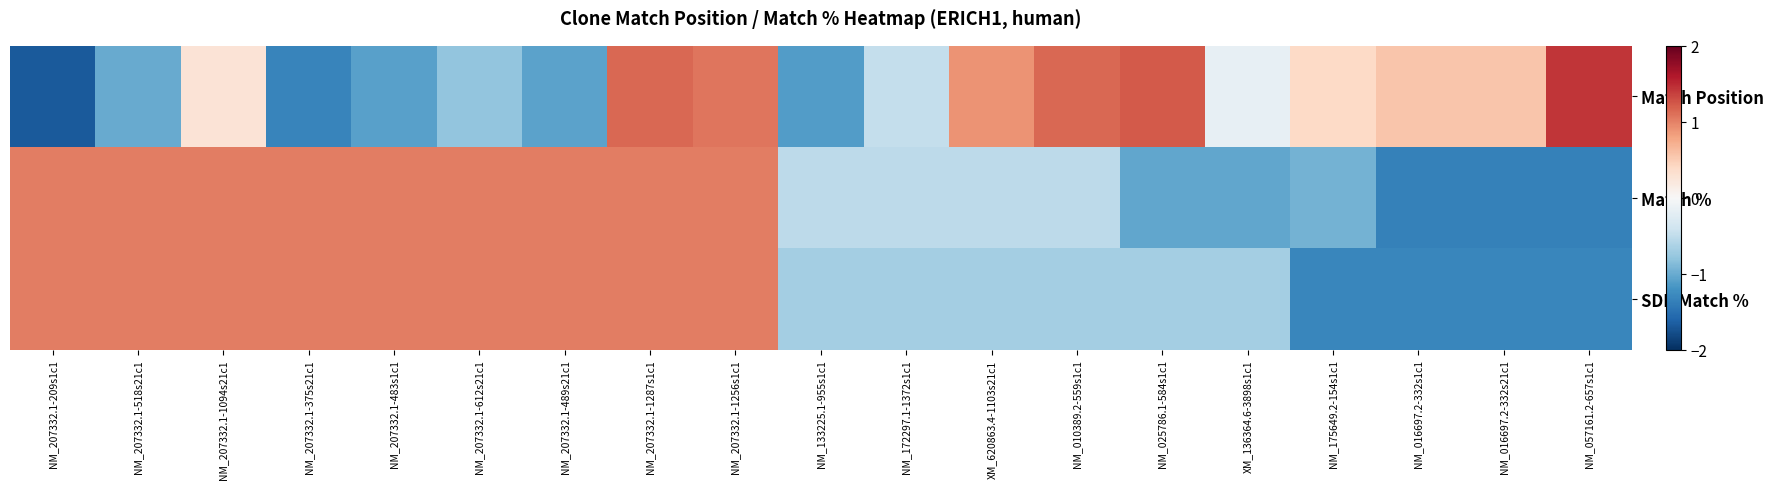

Which series has the largest total across all categories?

SDR Match %